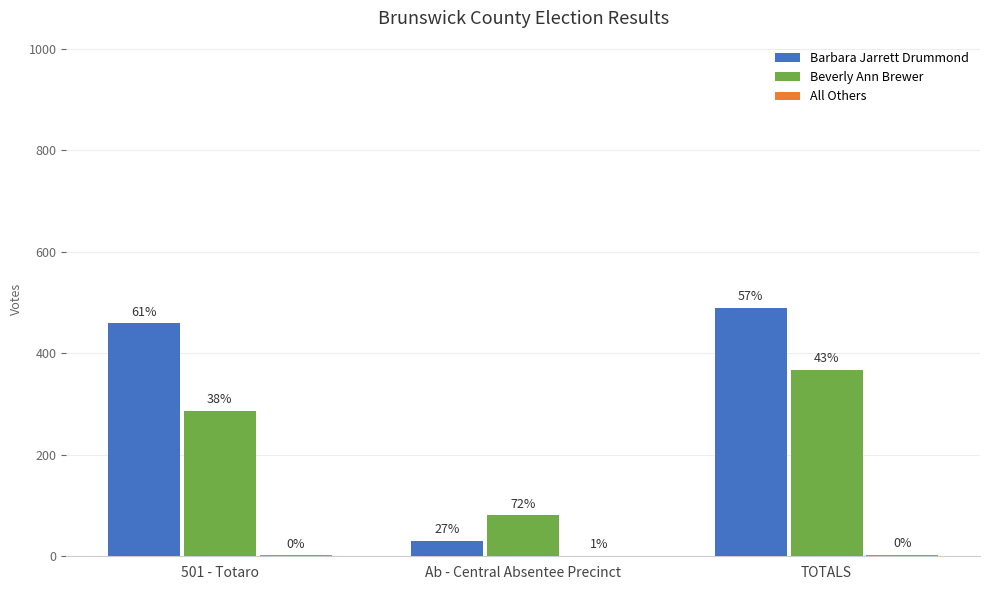

Which series has the largest range (max minus min)?

Barbara Jarrett Drummond